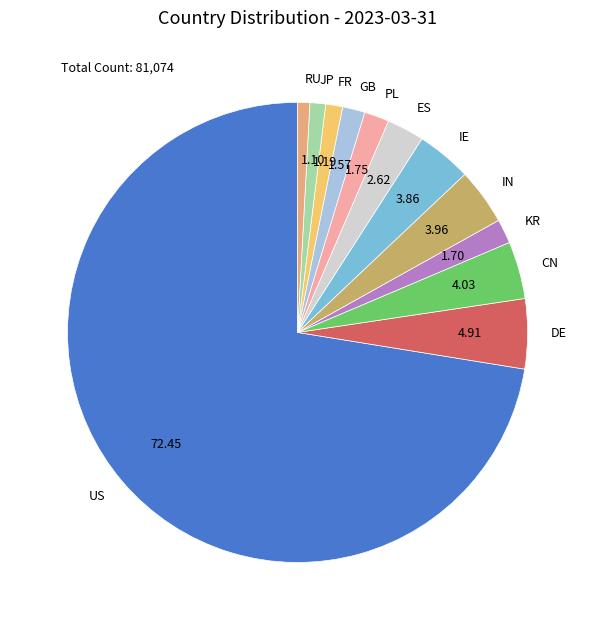

Count the number of slices in the pie.

12